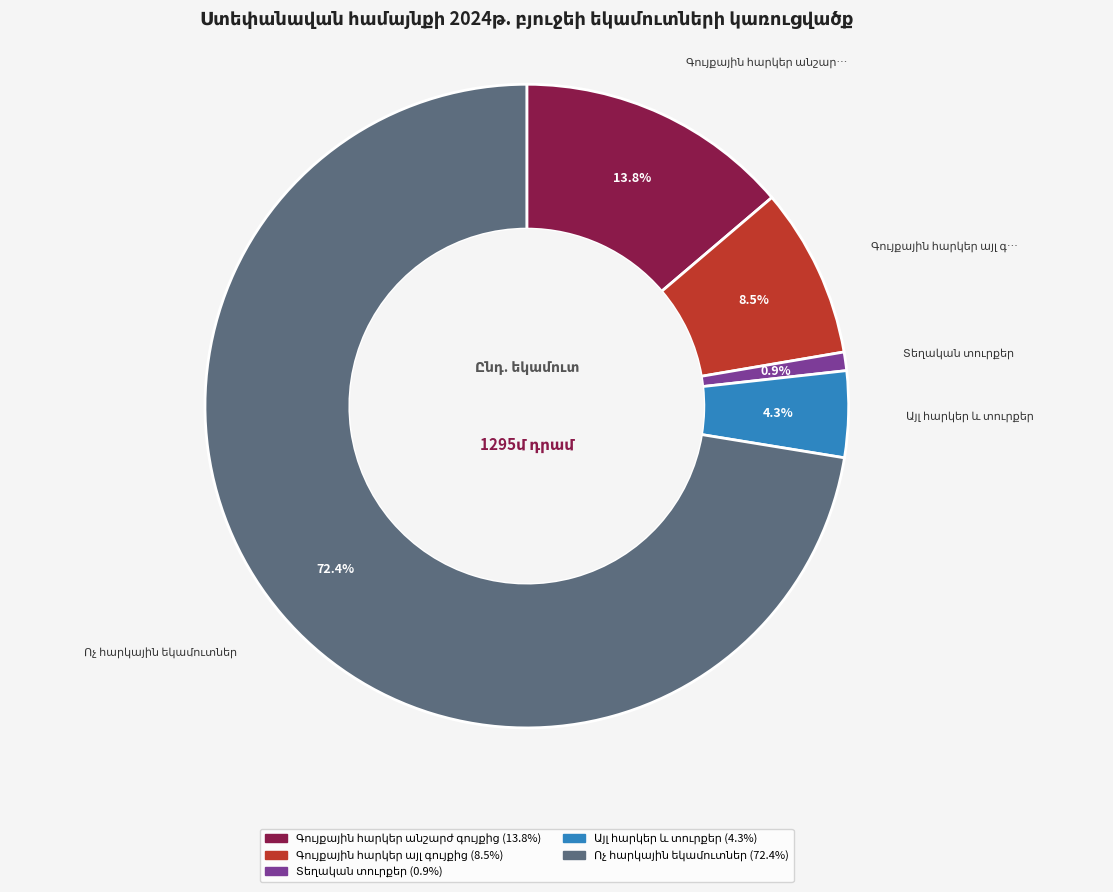

Does any single category account for the majority?

Yes